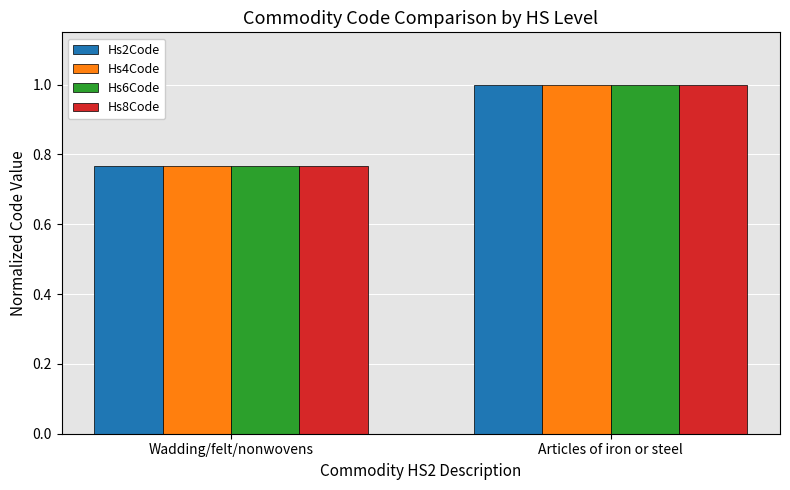

At which label does Hs8Code reach its peak?

Articles of iron or steel